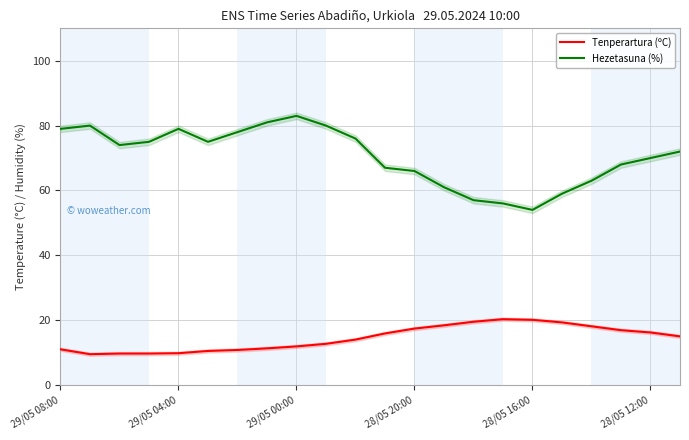

The Hezetasuna (%) series shows 57.0 at 14. True or false?

True